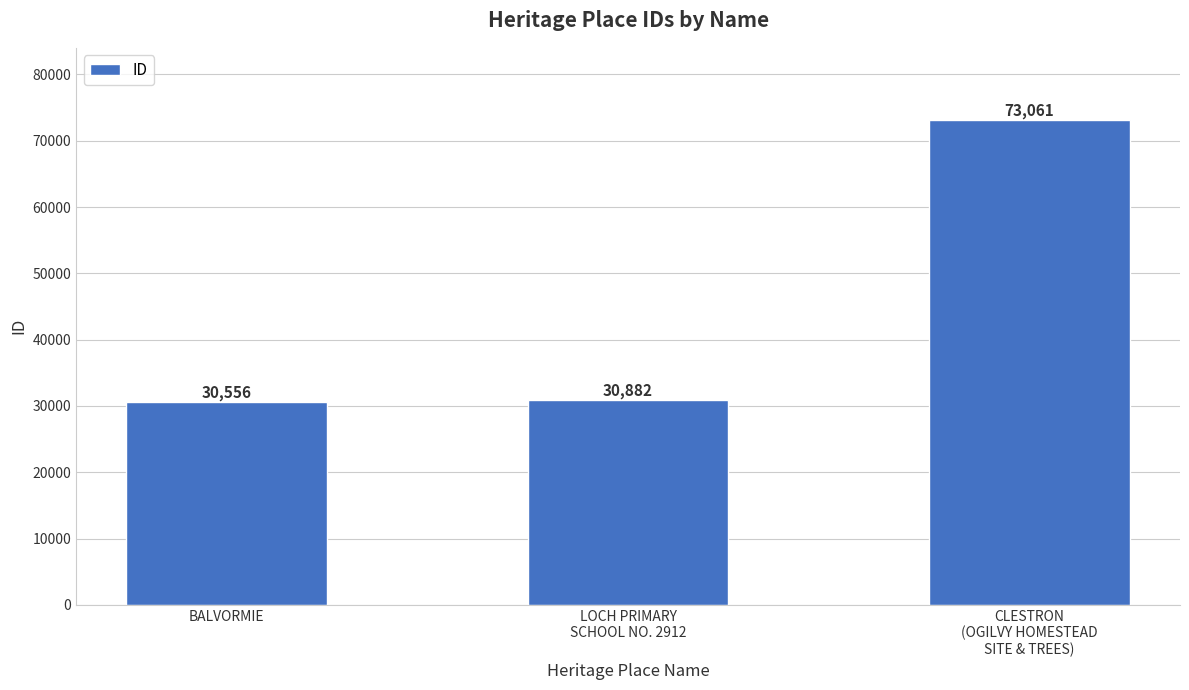

Reading left to right, what are all the values shown in this chart?

30556	30882	73061